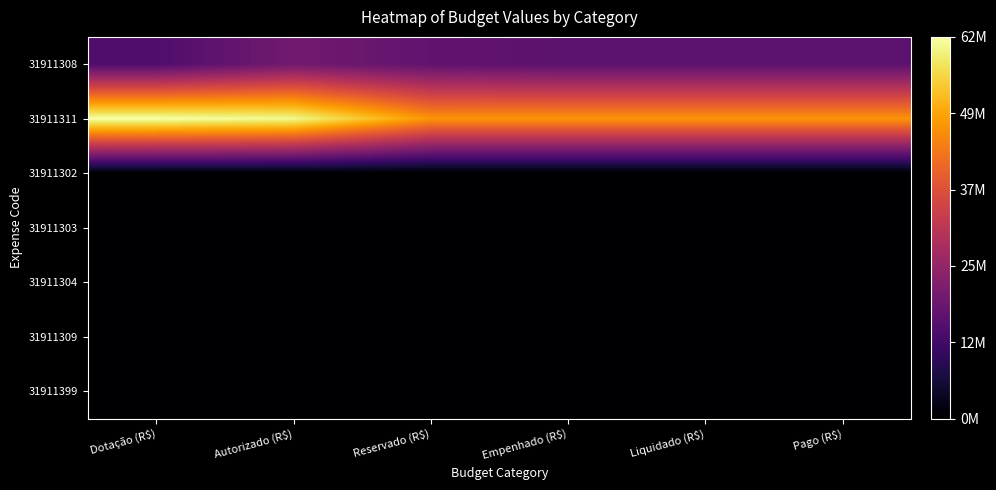

Reading right to left, transcribe all the data shown in this chart.

31911308: Pago (R$)=16282345.5	Liquidado (R$)=16282345.5	Empenhado (R$)=16282345.5	Reservado (R$)=17020677.2	Autorizado (R$)=19650791.4	Dotação (R$)=14583237.0
31911311: Pago (R$)=47200610.7	Liquidado (R$)=47200610.7	Empenhado (R$)=47200610.7	Reservado (R$)=47200907.6	Autorizado (R$)=60237070.5	Dotação (R$)=61646213.0
31911302: Pago (R$)=0.0	Liquidado (R$)=0.0	Empenhado (R$)=0.0	Reservado (R$)=0.0	Autorizado (R$)=0.0	Dotação (R$)=0.0
31911303: Pago (R$)=0.0	Liquidado (R$)=0.0	Empenhado (R$)=0.0	Reservado (R$)=0.0	Autorizado (R$)=0.0	Dotação (R$)=0.0
31911304: Pago (R$)=0.0	Liquidado (R$)=0.0	Empenhado (R$)=0.0	Reservado (R$)=0.0	Autorizado (R$)=0.0	Dotação (R$)=0.0
31911309: Pago (R$)=0.0	Liquidado (R$)=0.0	Empenhado (R$)=0.0	Reservado (R$)=0.0	Autorizado (R$)=0.0	Dotação (R$)=0.0
31911399: Pago (R$)=0.0	Liquidado (R$)=0.0	Empenhado (R$)=0.0	Reservado (R$)=0.0	Autorizado (R$)=0.0	Dotação (R$)=0.0